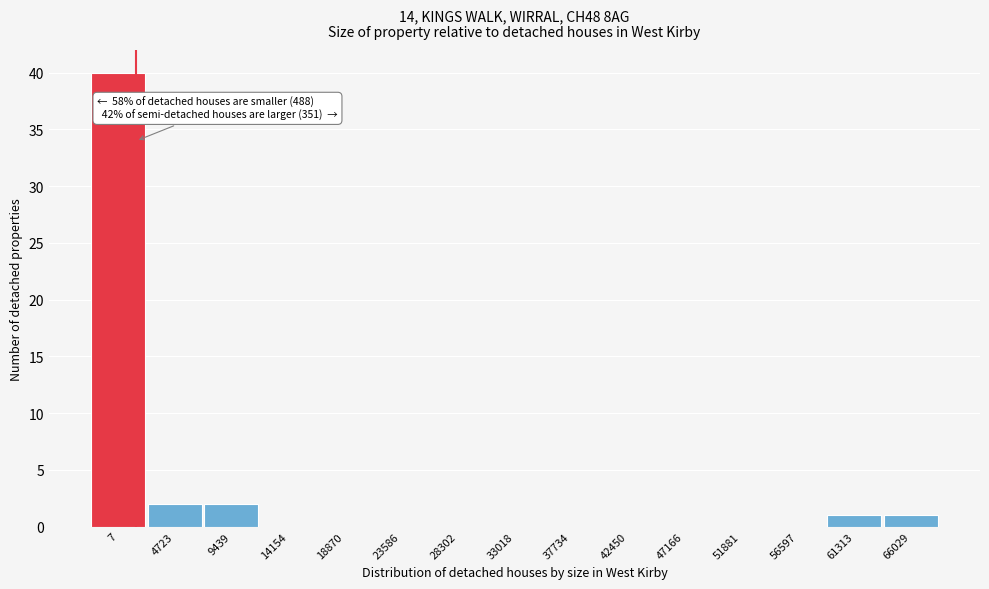

Reading left to right, list all the values displayed in this chart.

7=40	4723=2	9439=2	14154=0	18870=0	23586=0	28302=0	33018=0	37734=0	42450=0	47166=0	51881=0	56597=0	61313=1	66029=1